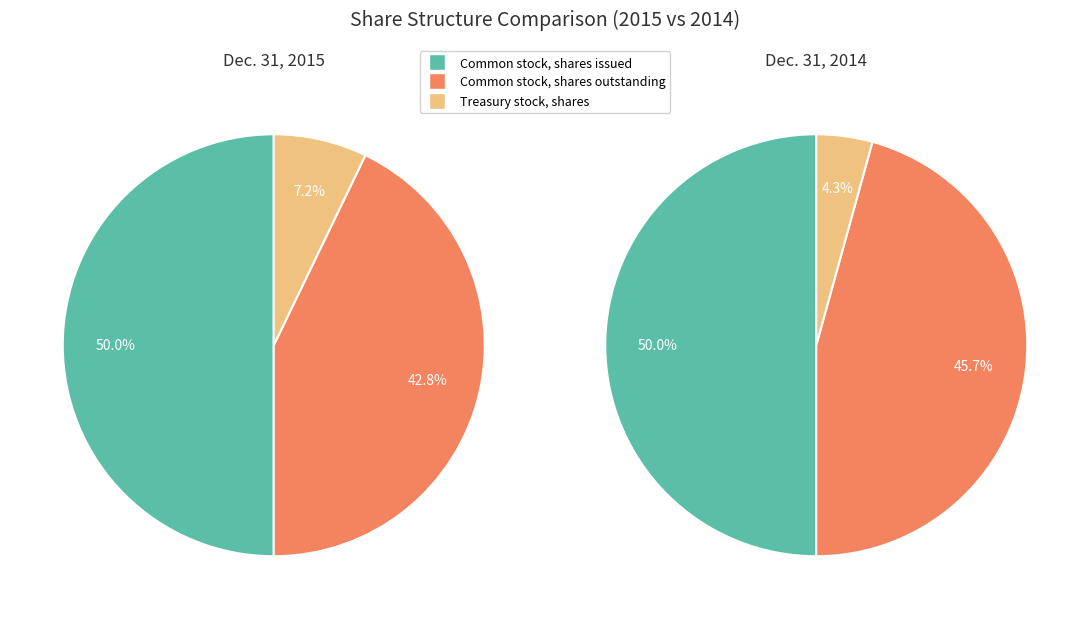

Does Treasury stock, shares represent more than half of the total?

No